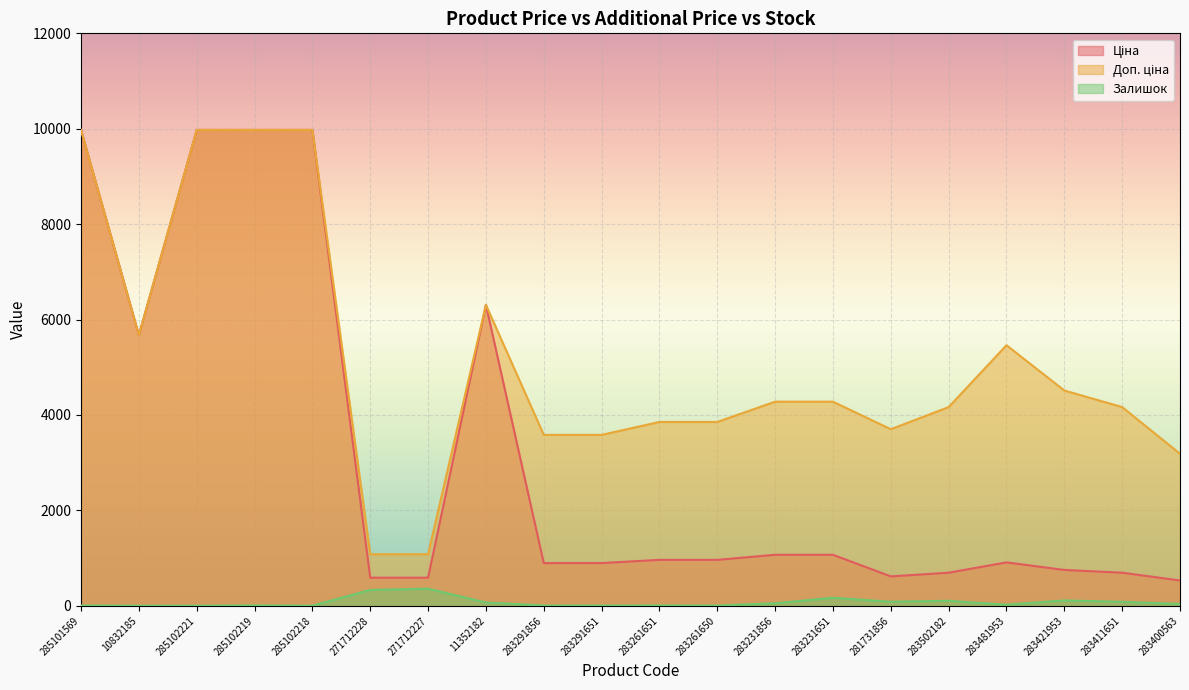

How many lines are shown in the chart?

3